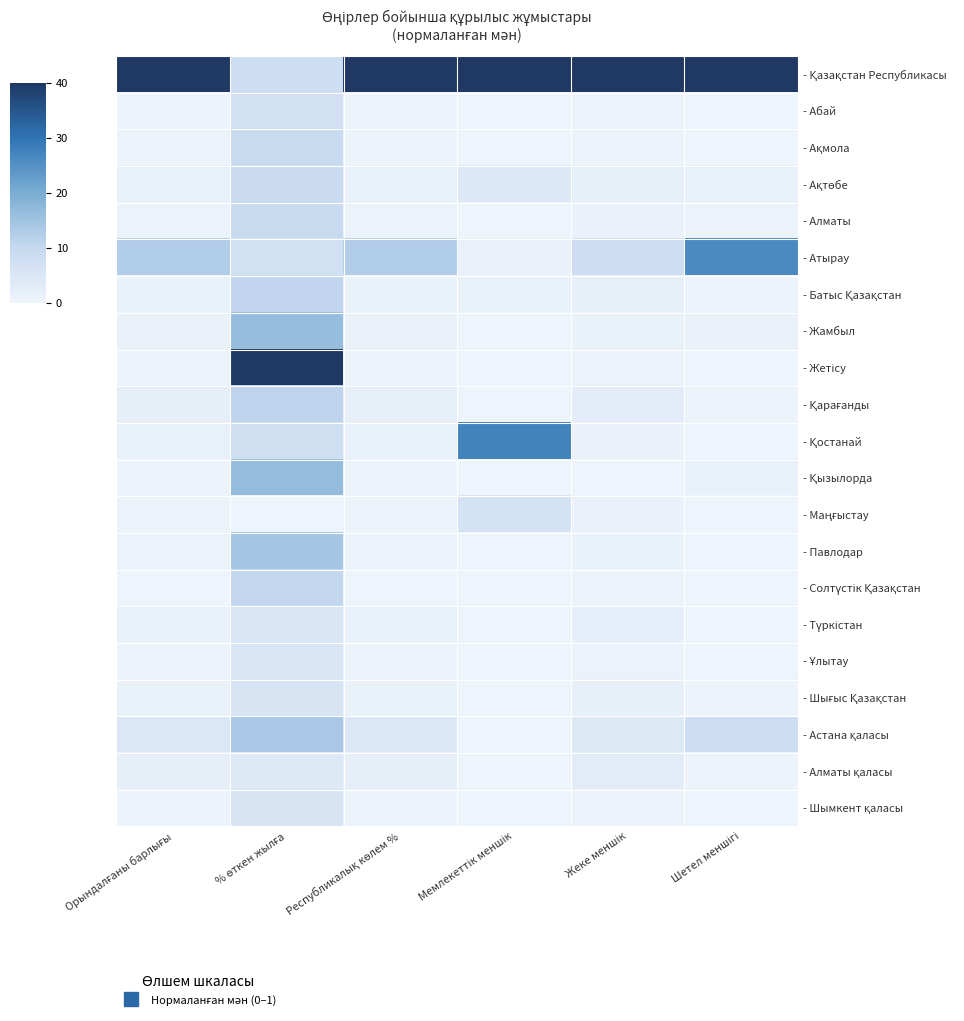

Rank the series at Республикалық көлем % from highest to lowest value.

- Қазақстан Республикасы, - Атырау, - Астана қаласы, - Алматы қаласы, - Қарағанды, - Ақтөбе, - Түркістан, - Қостанай, - Батыс Қазақстан, - Шығыс Қазақстан, - Жамбыл, - Маңғыстау, - Павлодар, - Алматы, - Жетісу, - Ұлытау, - Абай, - Шымкент қаласы, - Ақмола, - Қызылорда, - Солтүстік Қазақстан